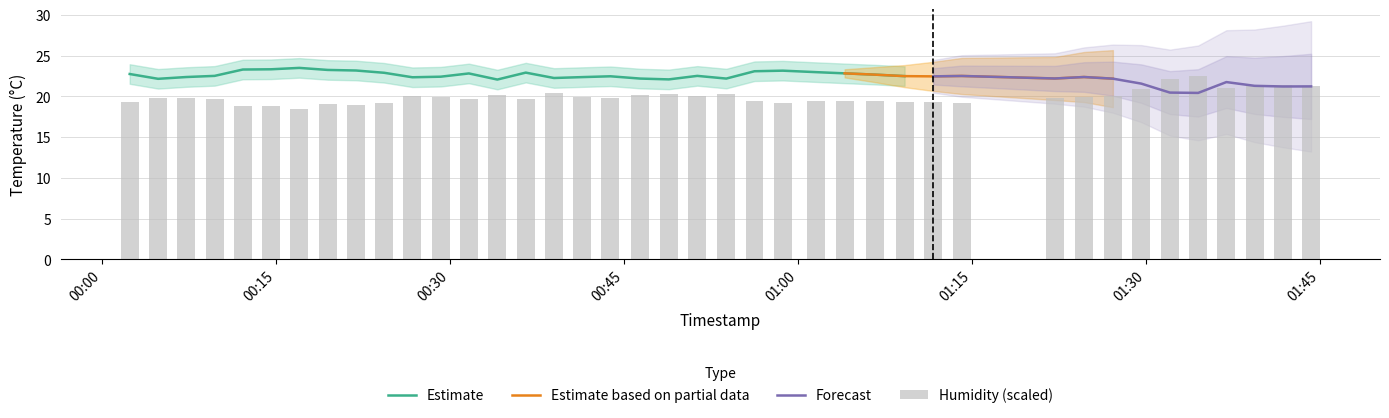

What is the maximum value for Estimate?

23.5